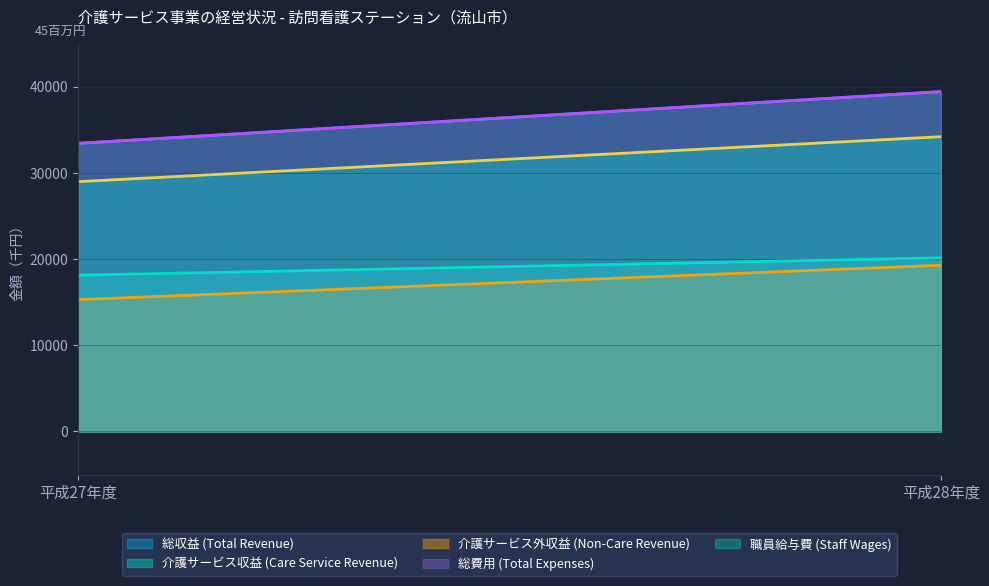

The value of 介護サービス外収益 (Non-Care Revenue) at 平成27年度 is 15292. True or false?

True